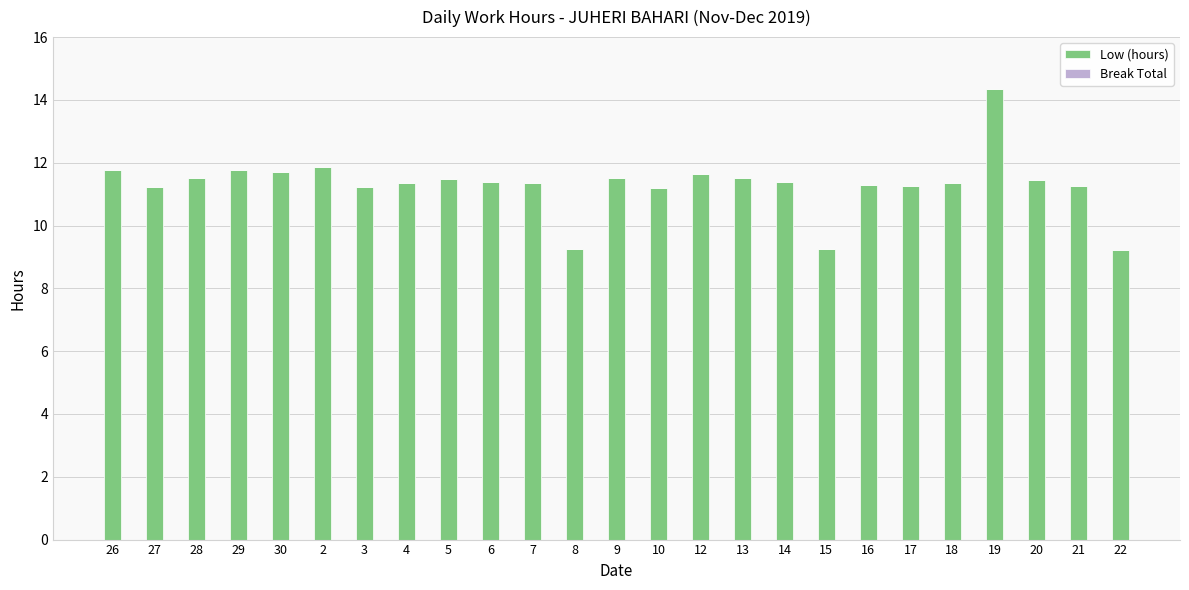

What is the sum of all values?

282.6